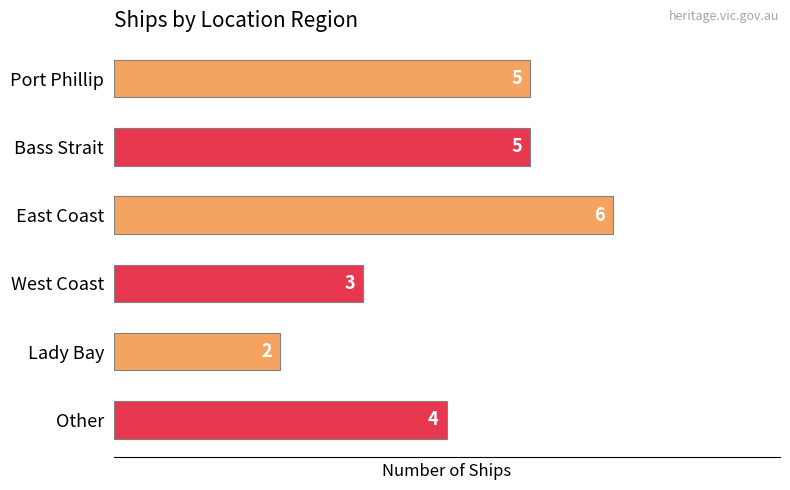

What is the sum of all values?

25